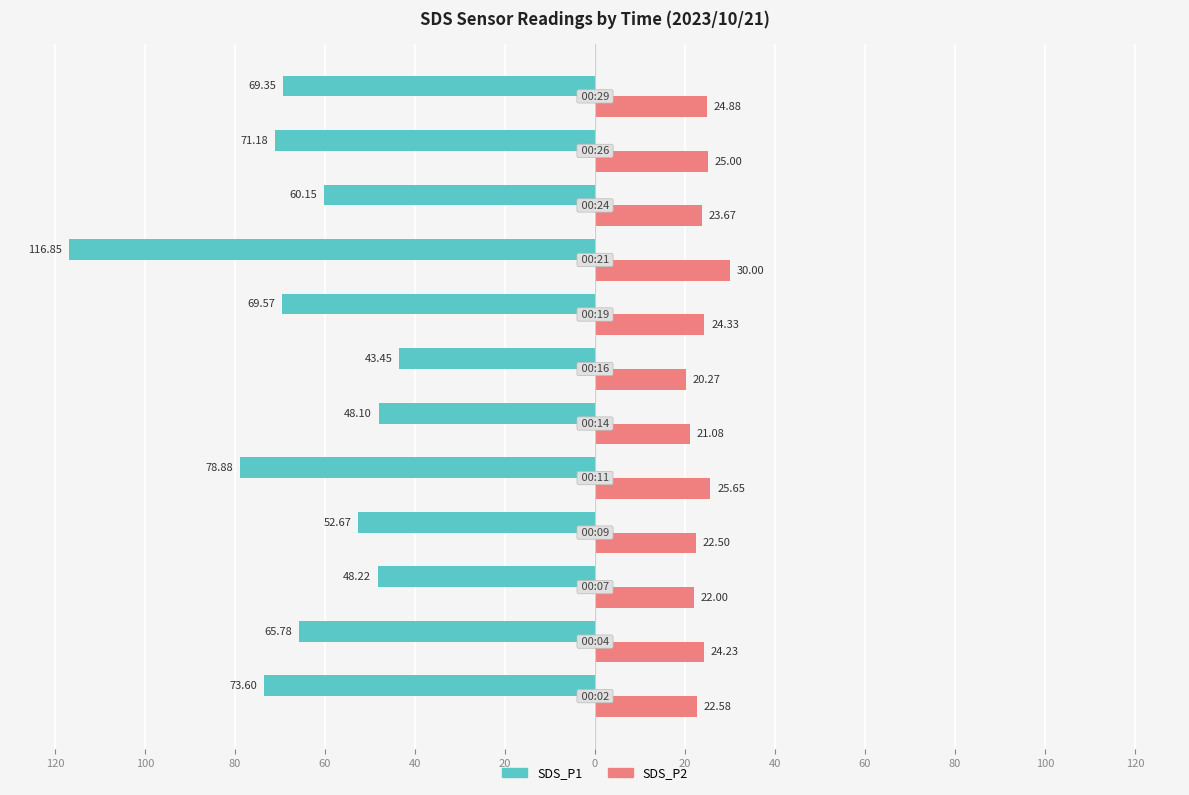

Which series has the largest range (max minus min)?

SDS_P1